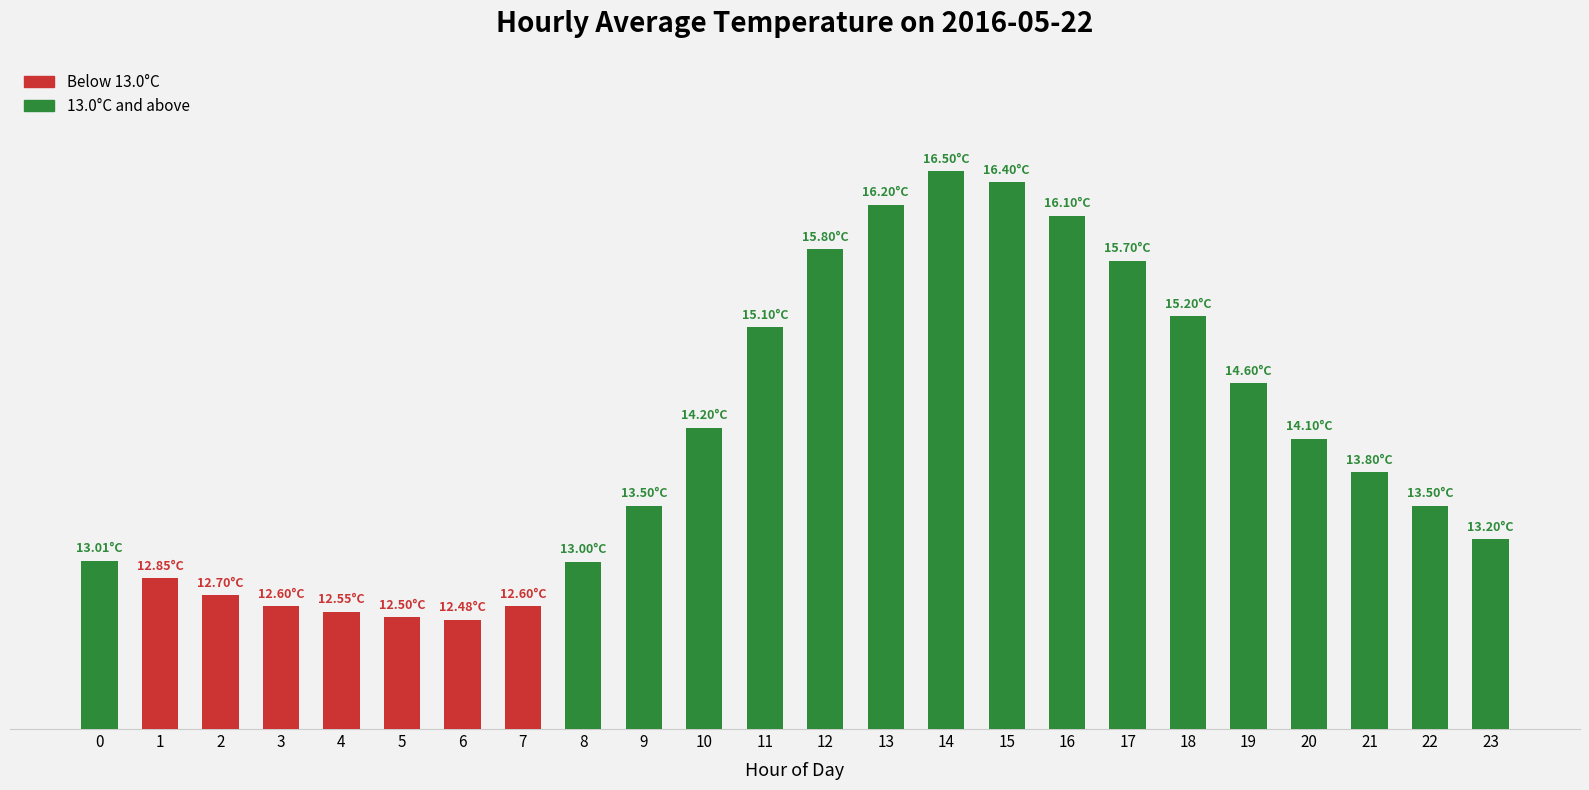

Does the chart contain any negative values?

No